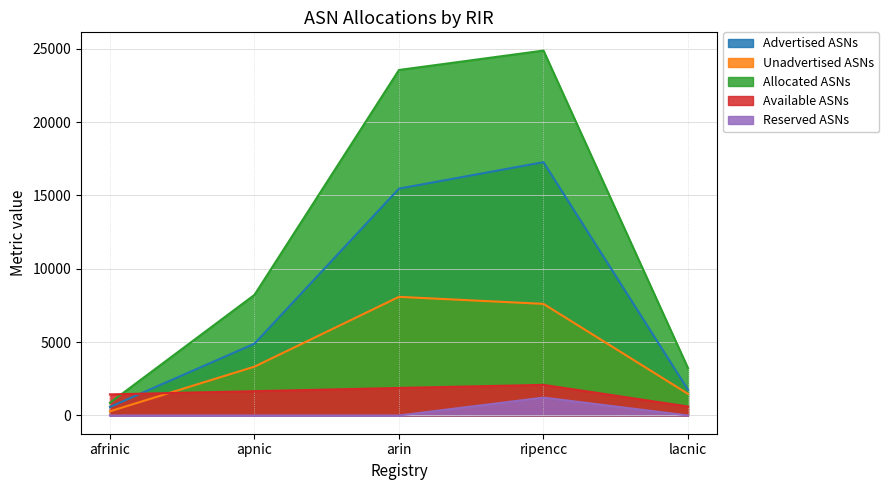

True or false: Advertised ASNs has a value of 159 at afrinic.

False